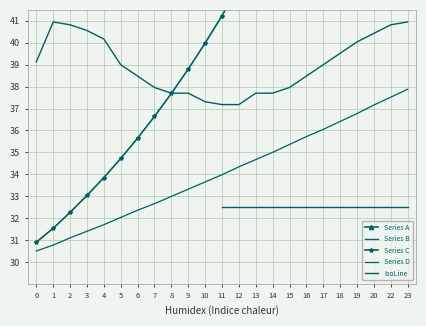

What position from the left is 9?

10